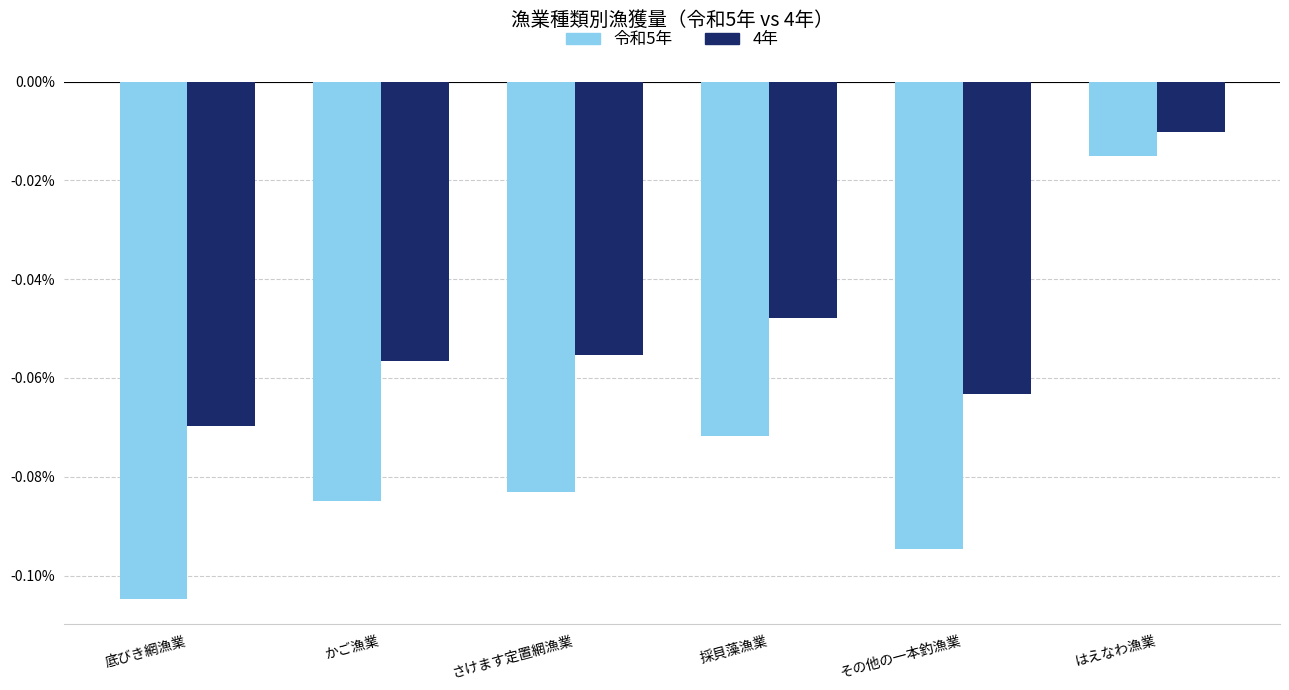

What position from the right is はえなわ漁業?

1